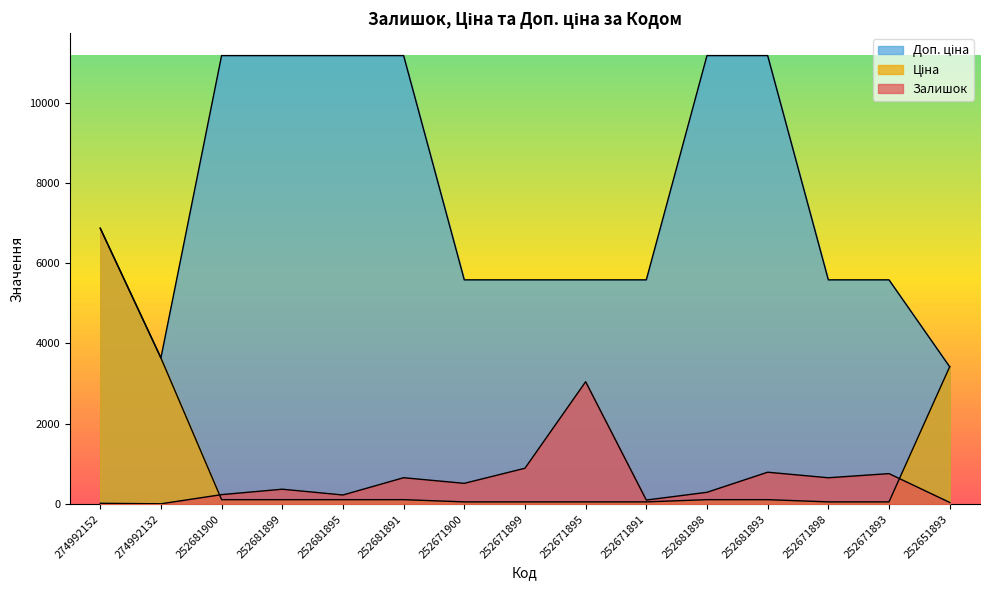

Which series has the largest range (max minus min)?

Доп. ціна